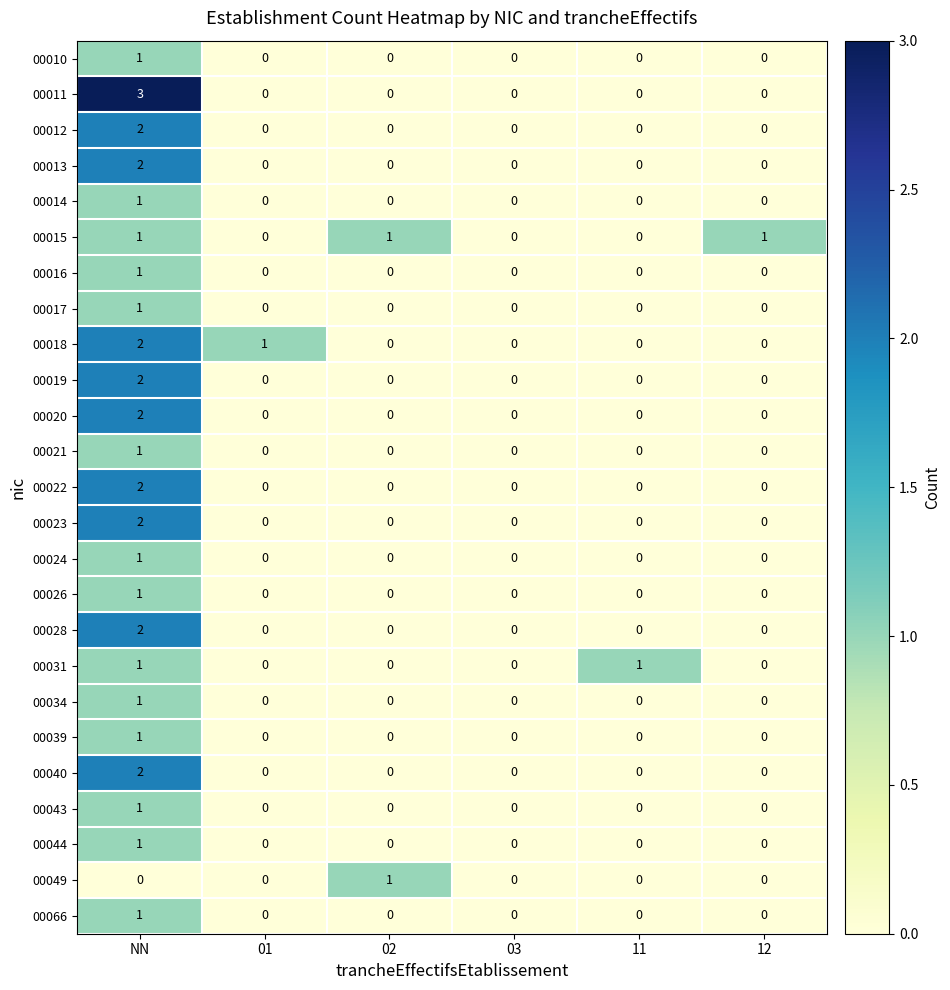

Which series has the largest range (max minus min)?

00011